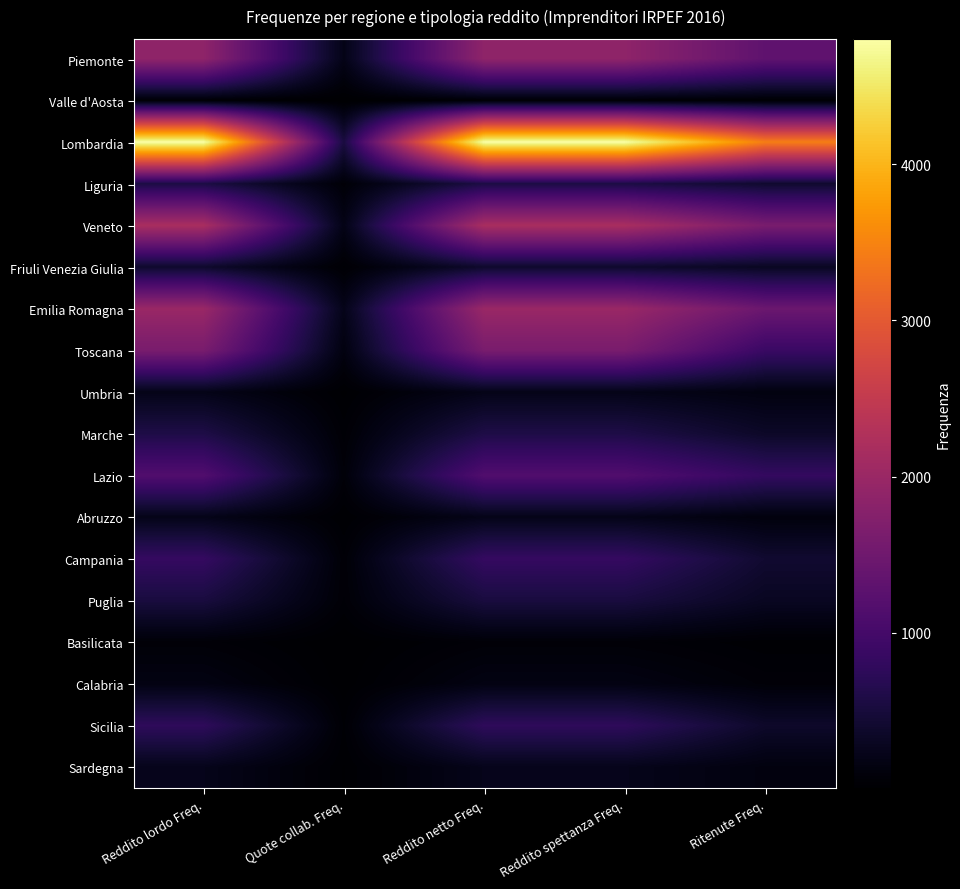

Which series changed the most between Quote collab. Freq. and Ritenute Freq.?

Lombardia